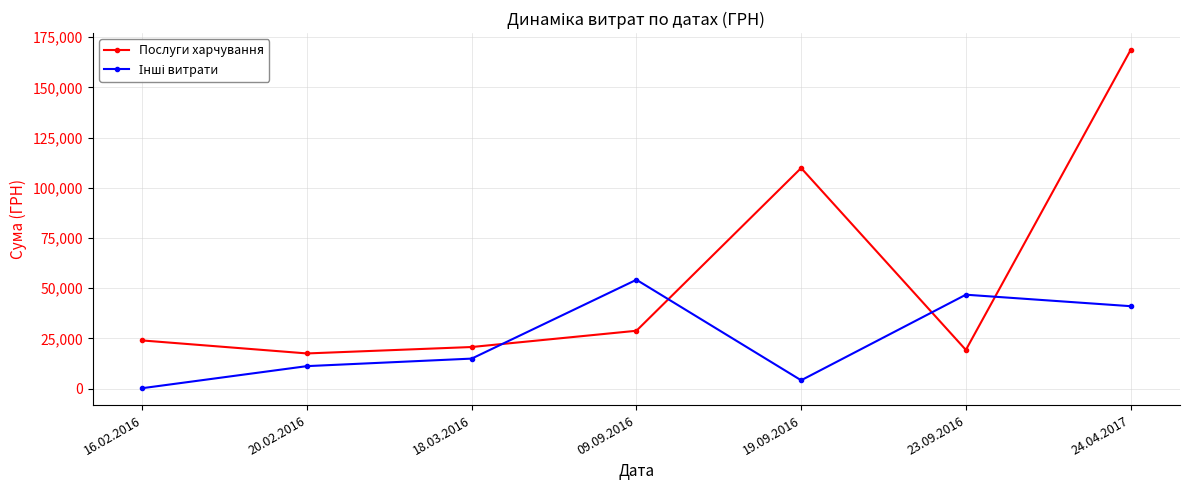

At which label is Послуги харчування closest to 93082?

19.09.2016